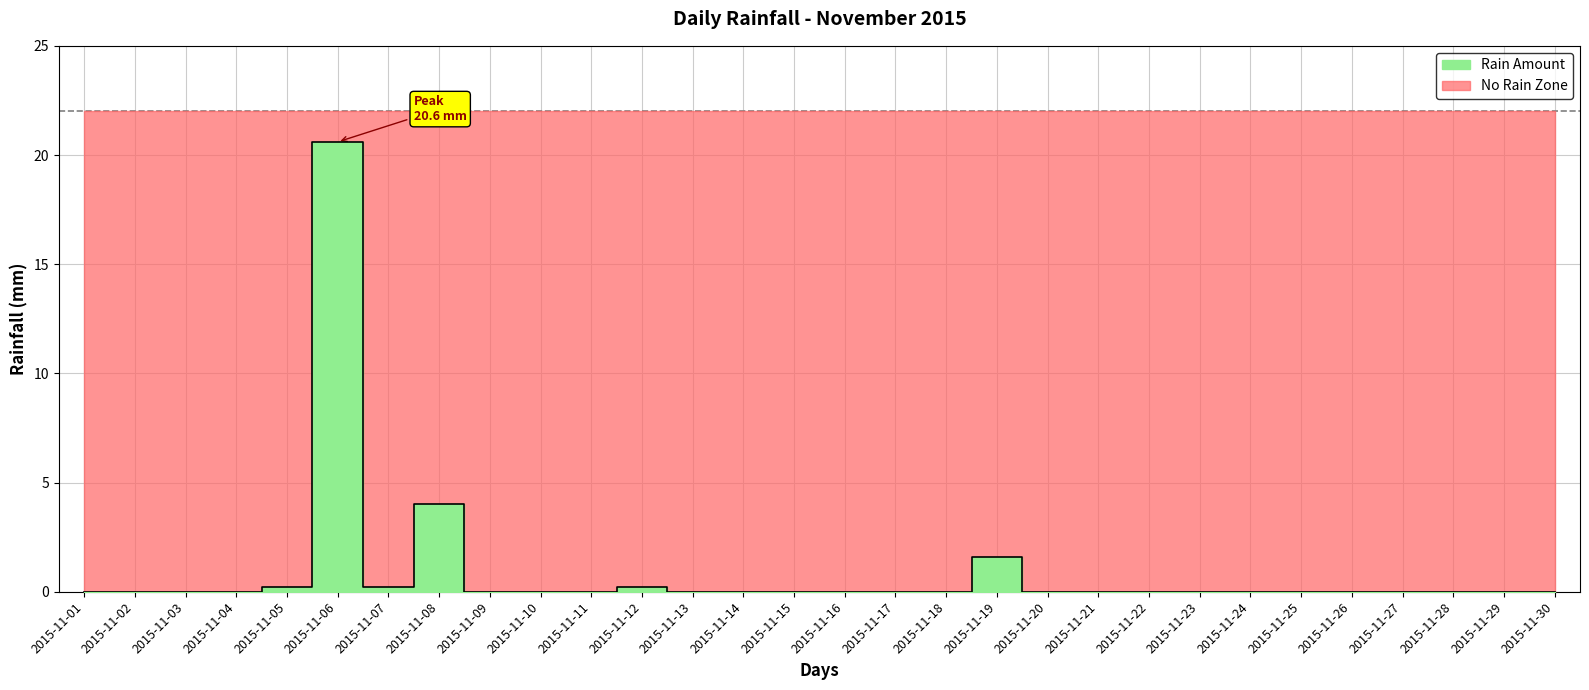

How many lines are shown in the chart?

1